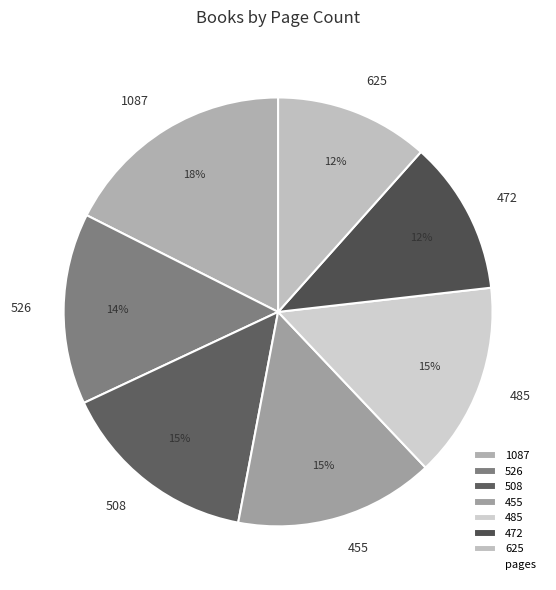

Is it true that 485 is 8% of the pie?

False